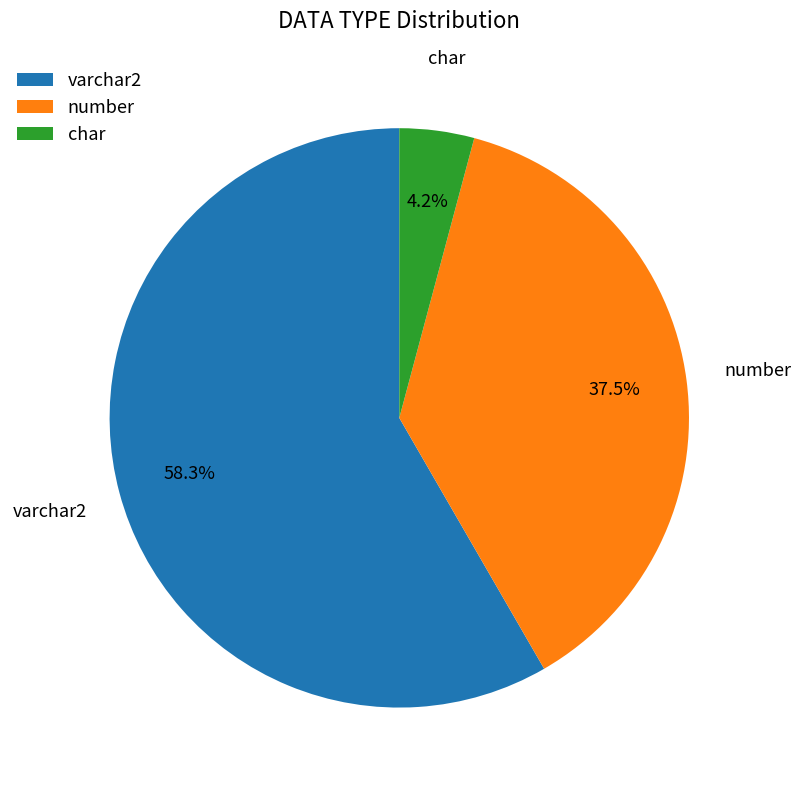

Is there a majority slice in this chart?

Yes